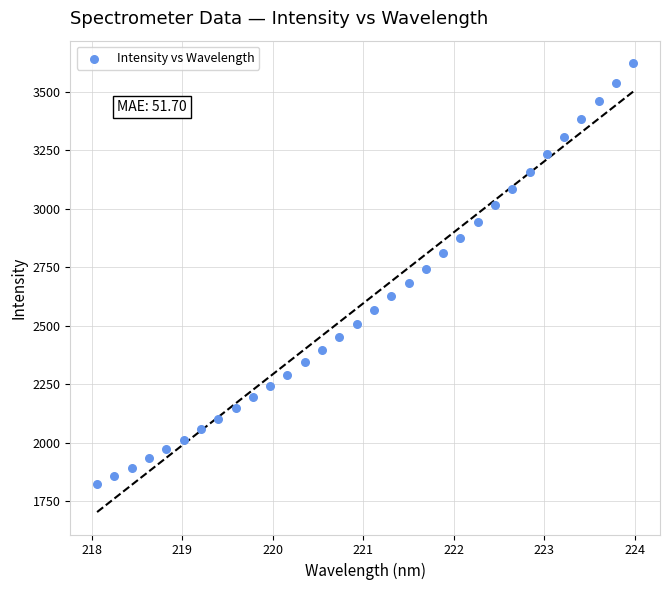

What is the range of Y values (max minus min)?

1801.0